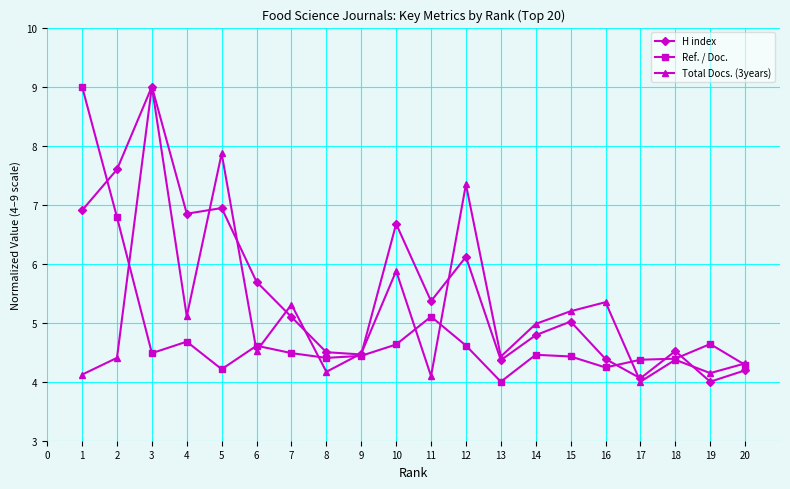

Between 7 and 15, which series saw the biggest shift?

Total Docs. (3years)